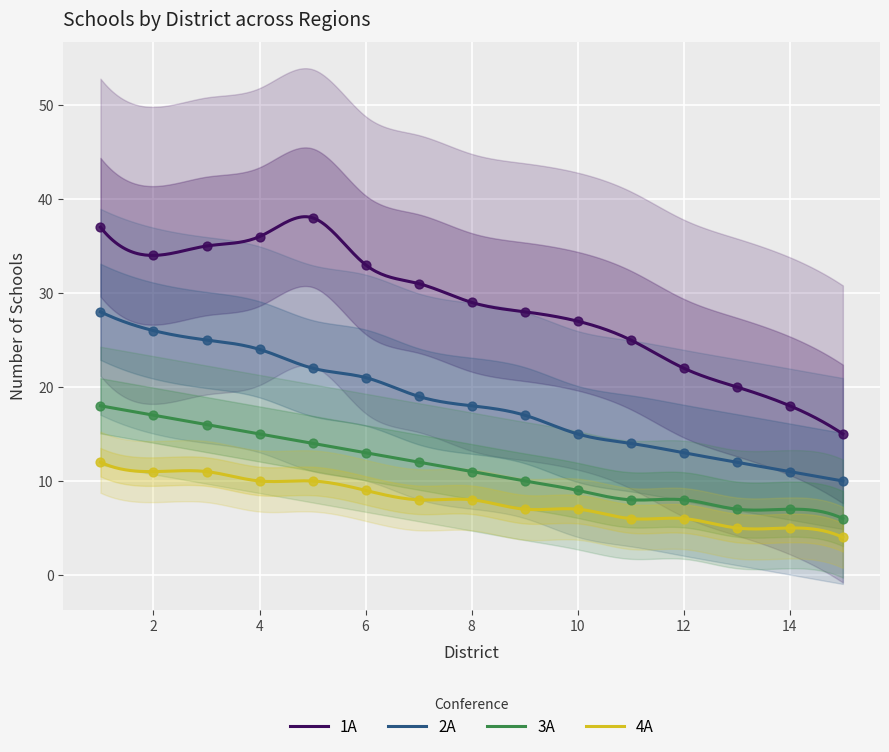

At how many categories does at least one series exceed 7?

15